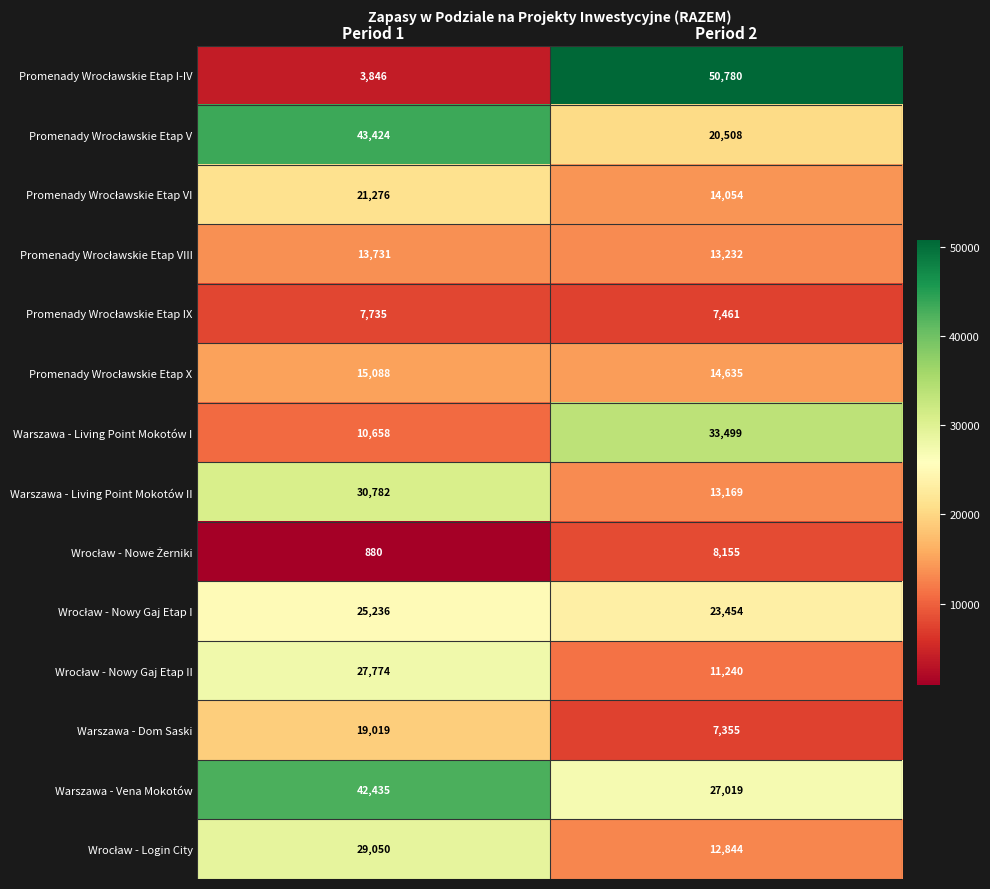

What is the spread (max minus min) of values at Period 1?

42544